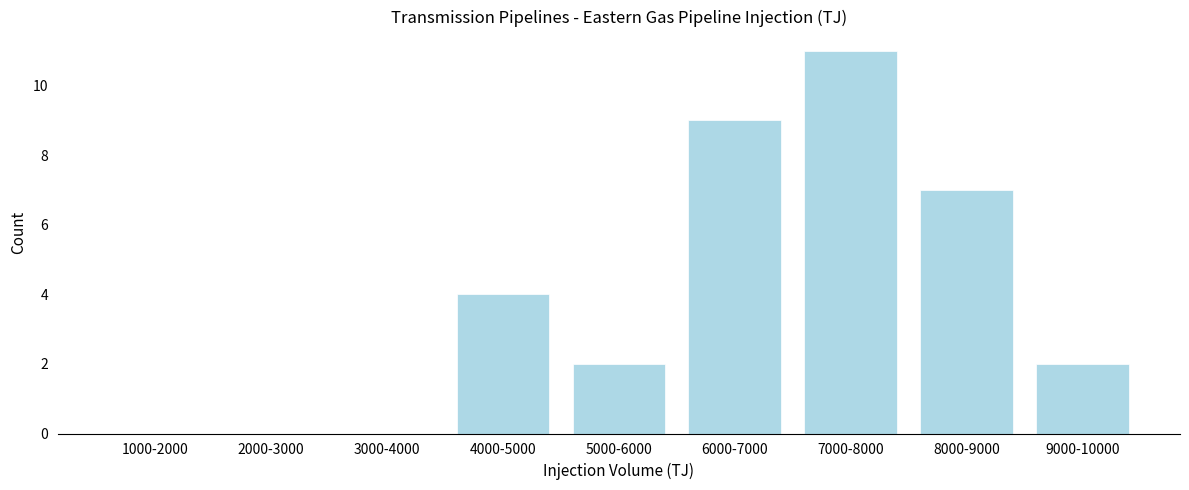

Reading left to right, list all the values displayed in this chart.

1000-2000=0	2000-3000=0	3000-4000=0	4000-5000=4	5000-6000=2	6000-7000=9	7000-8000=11	8000-9000=7	9000-10000=2